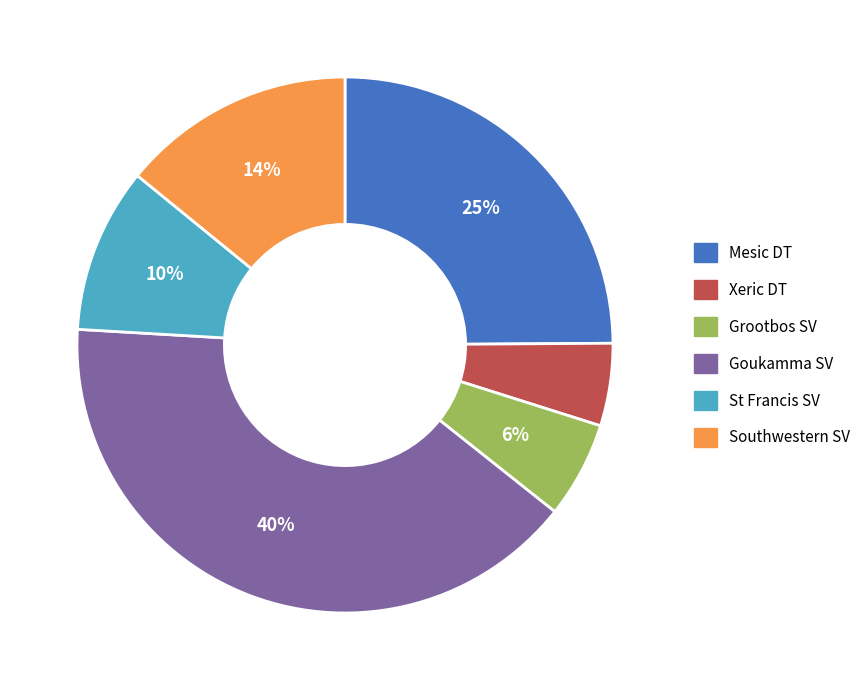

Which has a higher value, Southwestern SV or Goukamma SV?

Goukamma SV